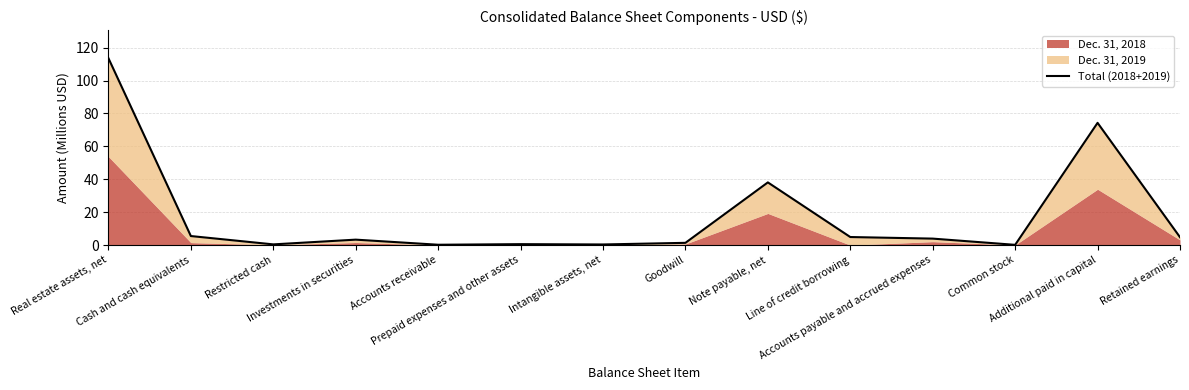

What is the average value?

18.0